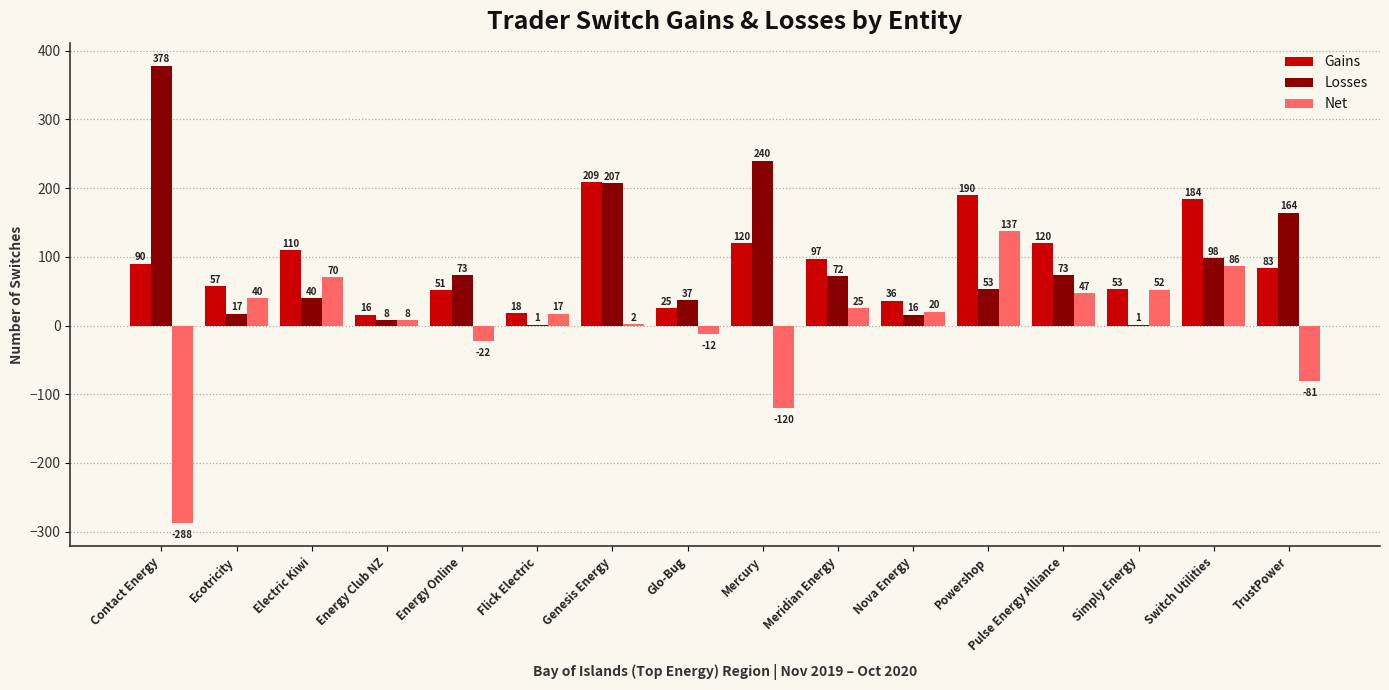

Between Energy Online and Genesis Energy, which series saw the biggest shift?

Gains